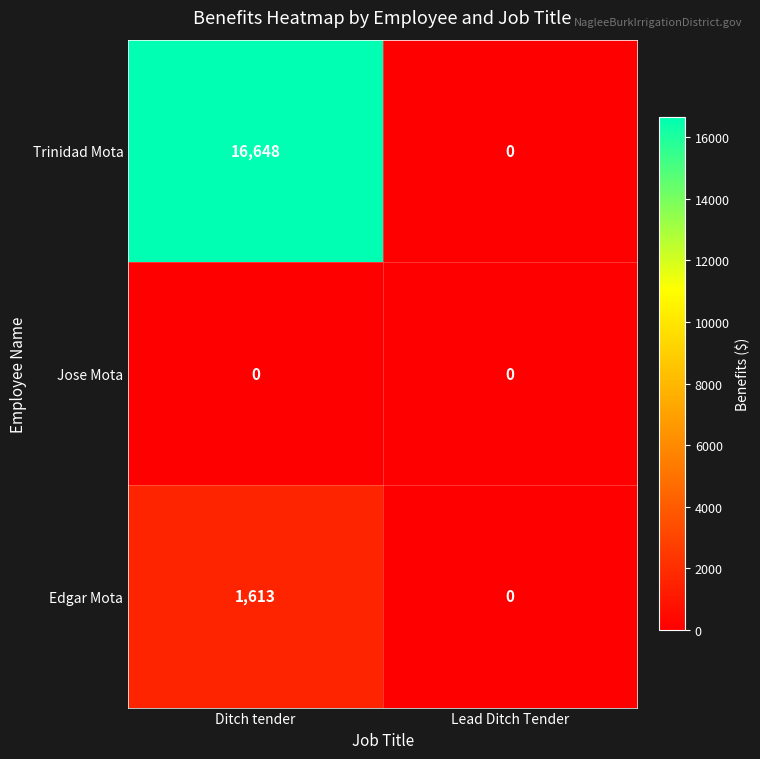

At how many categories does at least one series exceed 15636?

1